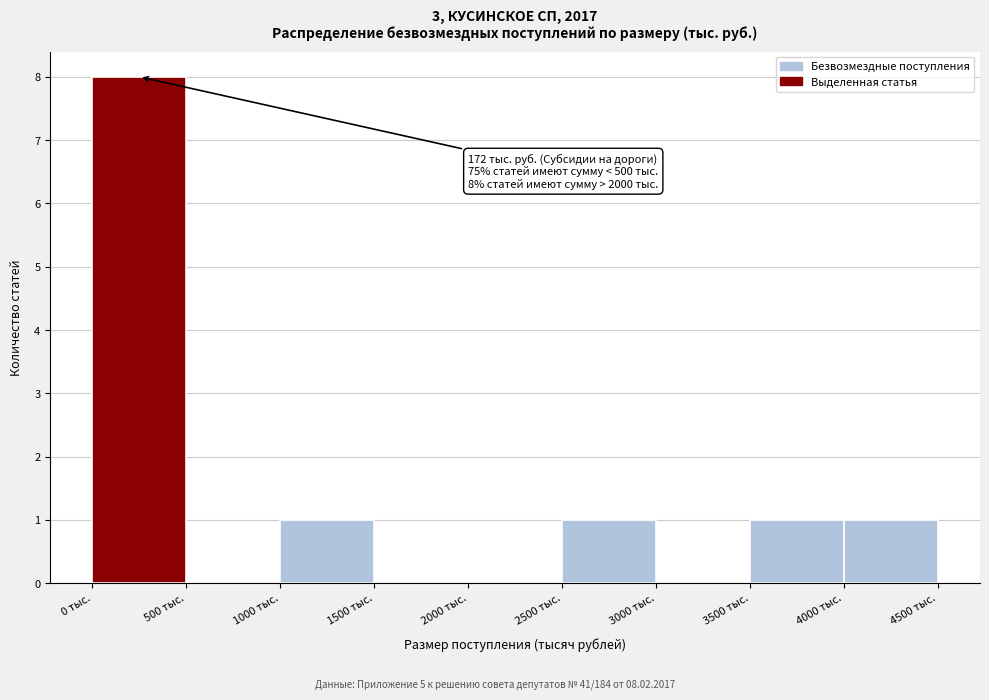

Over which range of the x-axis is the bar tallest?

0 to 500